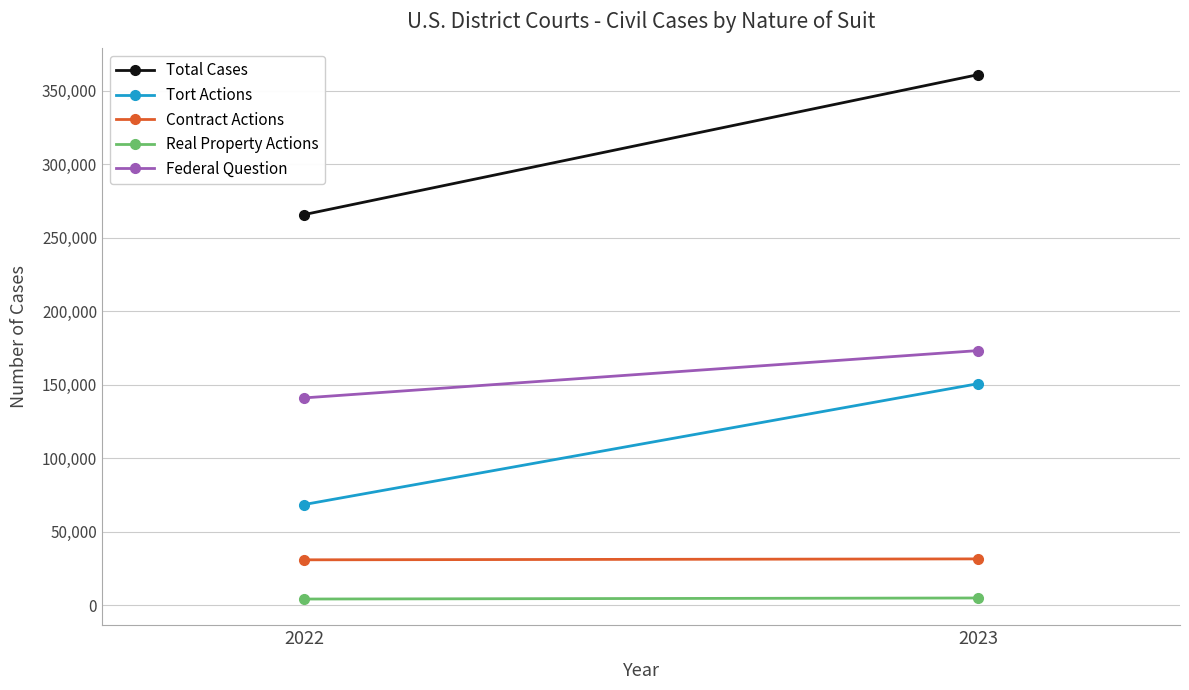

What is the greatest value displayed?

360793